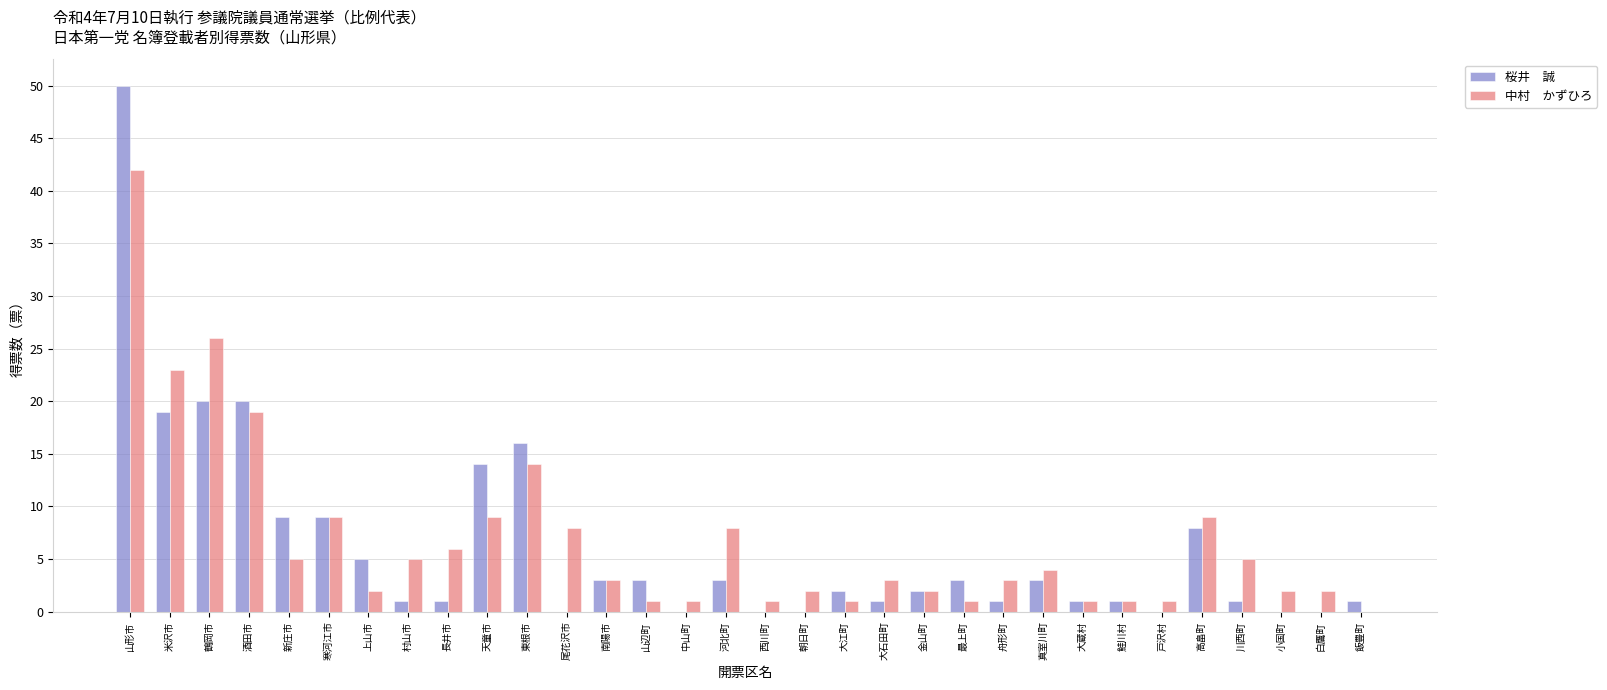

Which category has the highest value across all series?

山形市